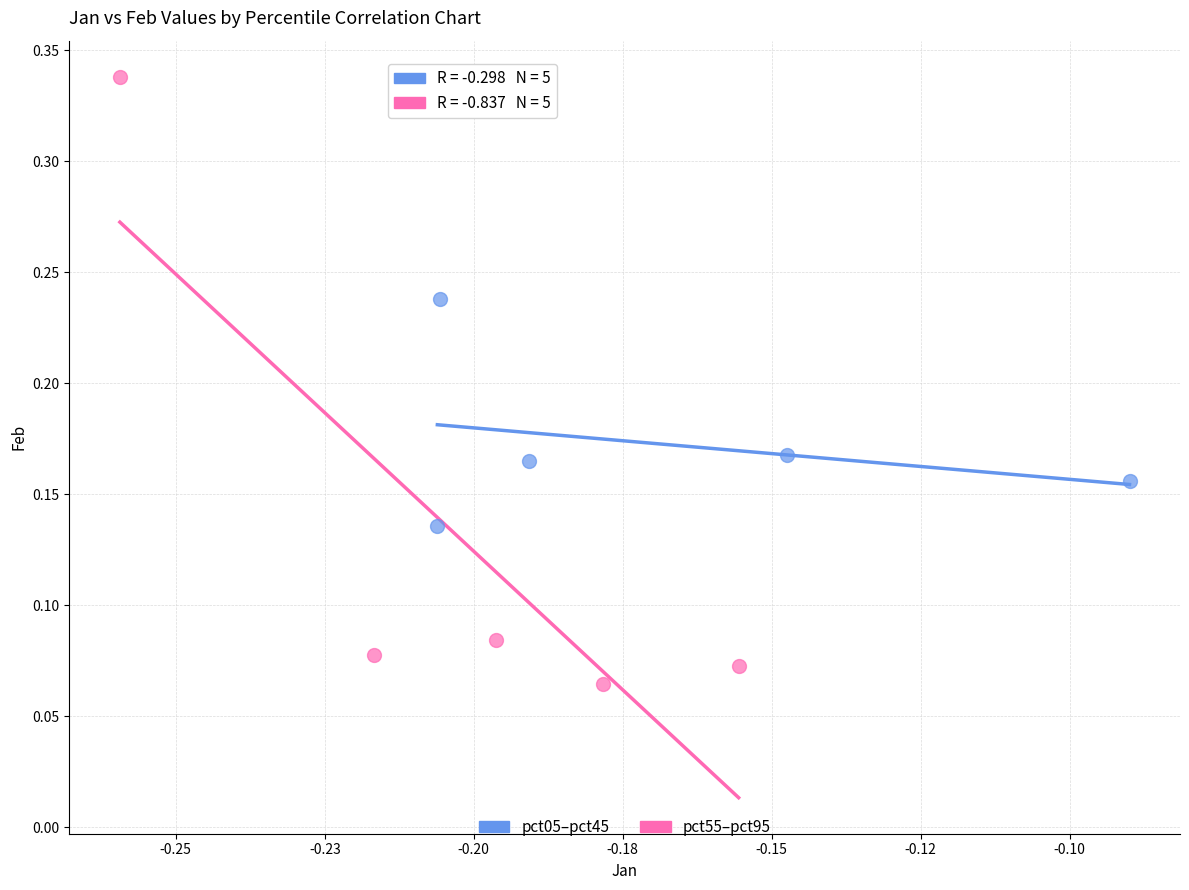

Which series contains the highest Y value?

pct55–pct95